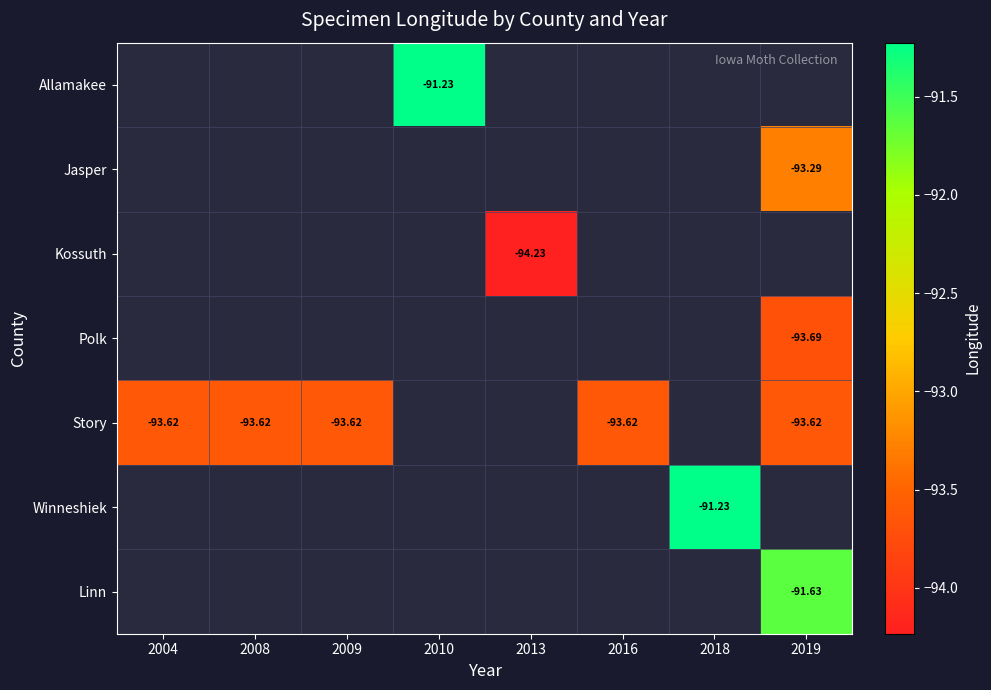

Between 2013 and 2008, which is larger?

2008